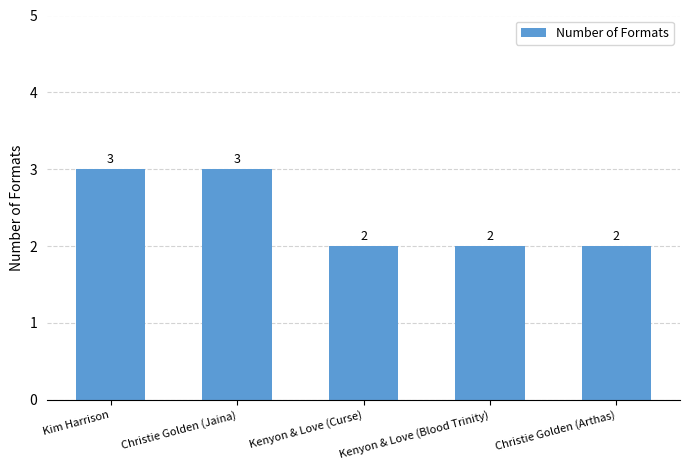

What is the ratio of the value at Christie Golden (Arthas) to the value at Kenyon & Love (Curse)?

1.0